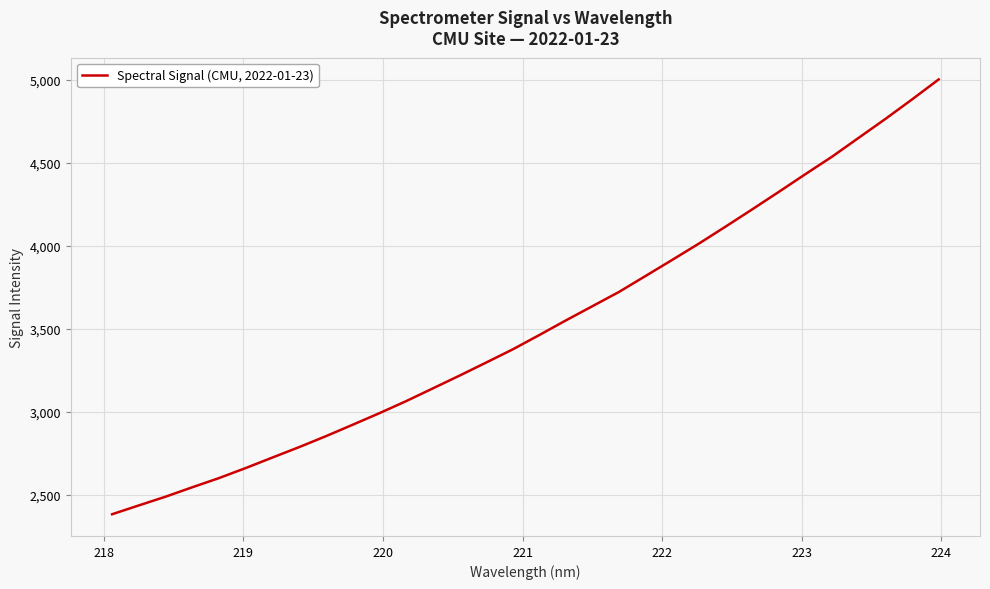

How many lines are shown in the chart?

1